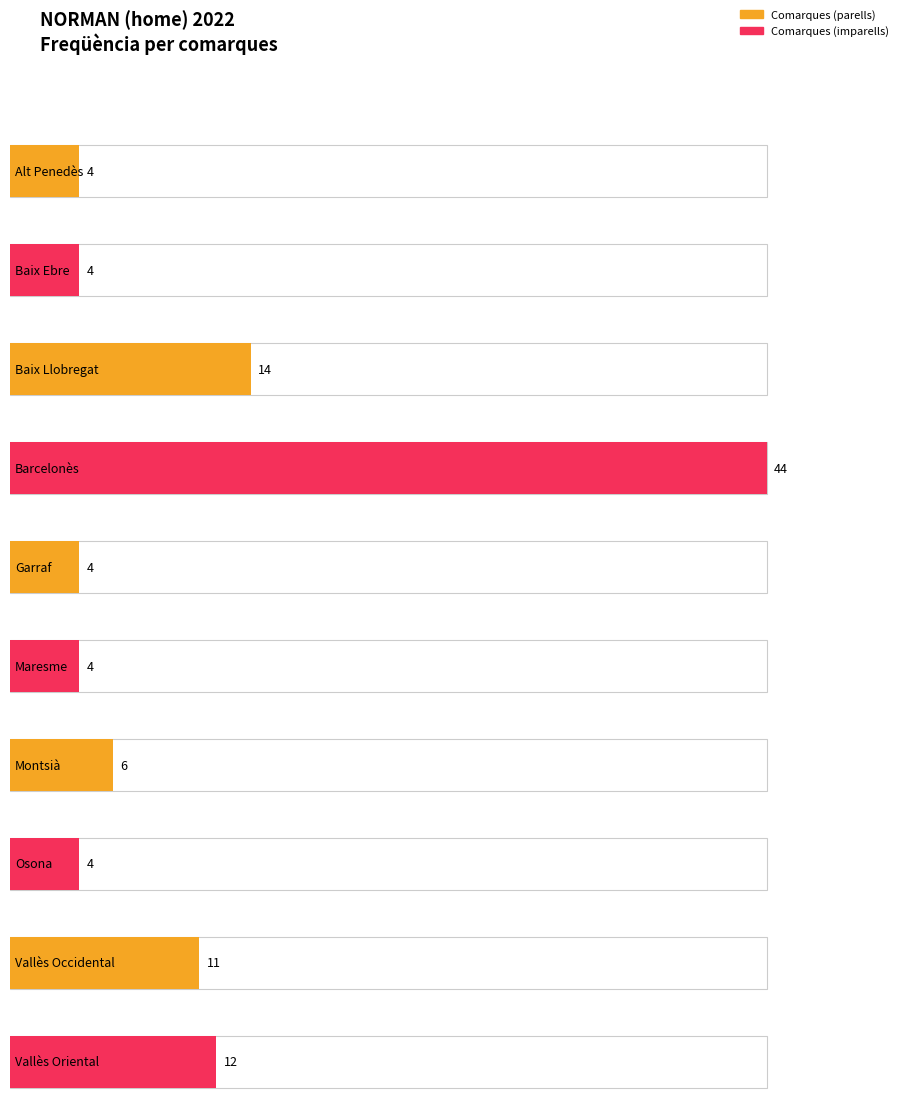

What is the maximum value shown in the chart?

44